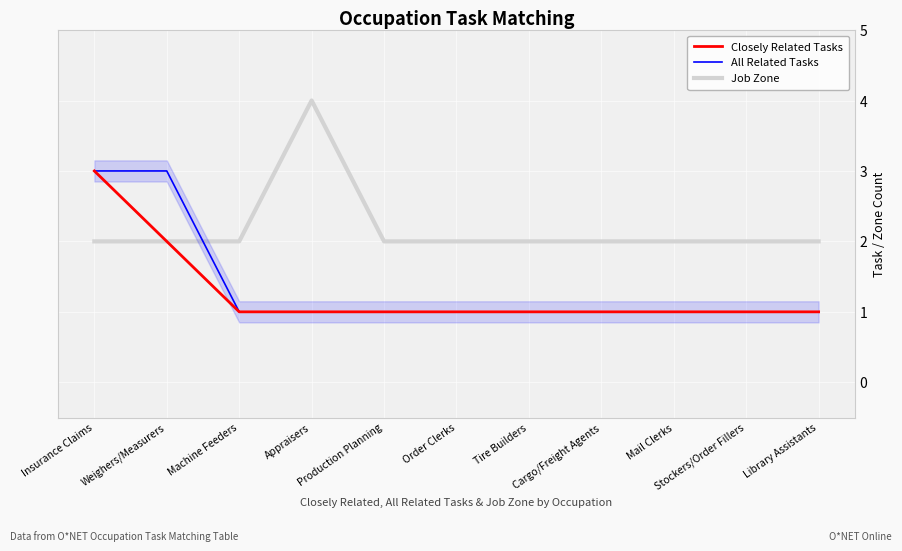

After their last crossing, which series has the higher values: Job Zone or All Related Tasks?

Job Zone